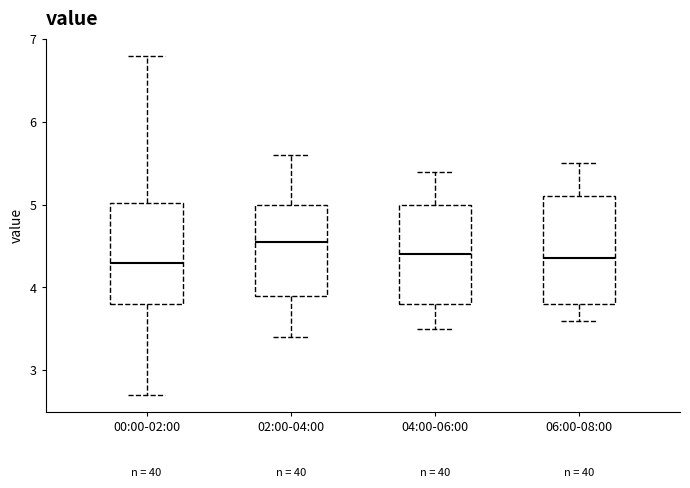

Where does the lower whisker of the box for 04:00-06:00 end on the y-axis? The values are not printed on the chart, so give them approximately, as read against the axis.

3.5